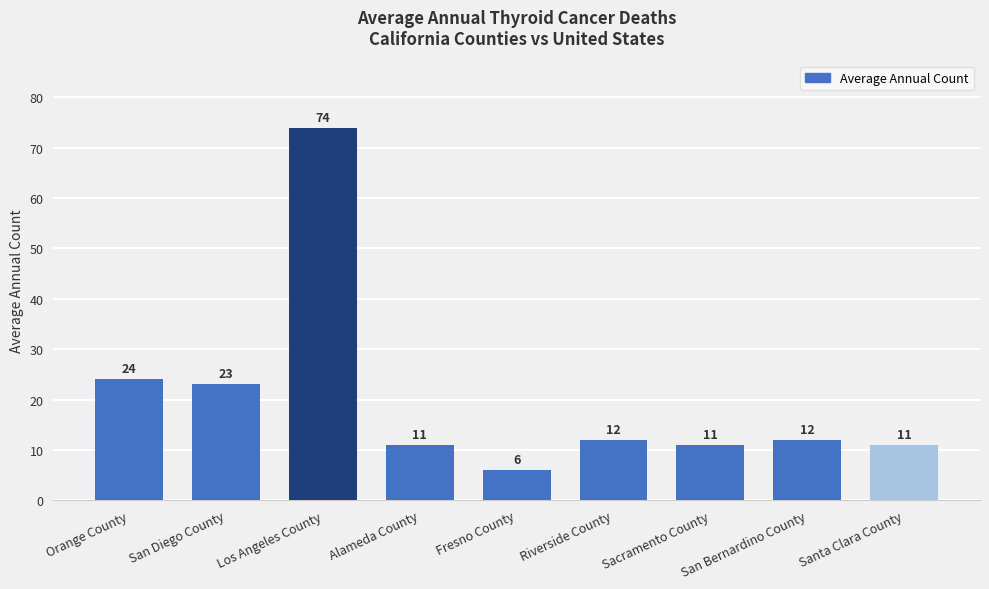

What is the value of the 4th bar from the left?

11